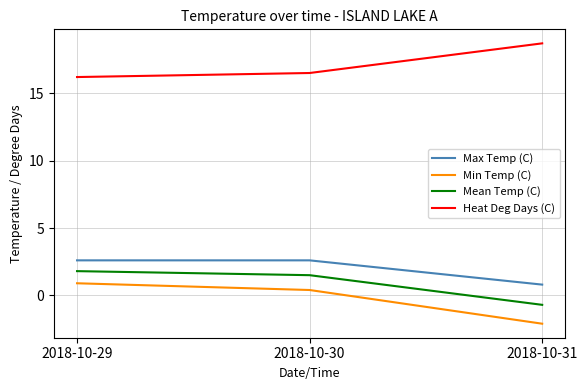

The value of Min Temp (C) at 2018-10-31 is -2.1. True or false?

True